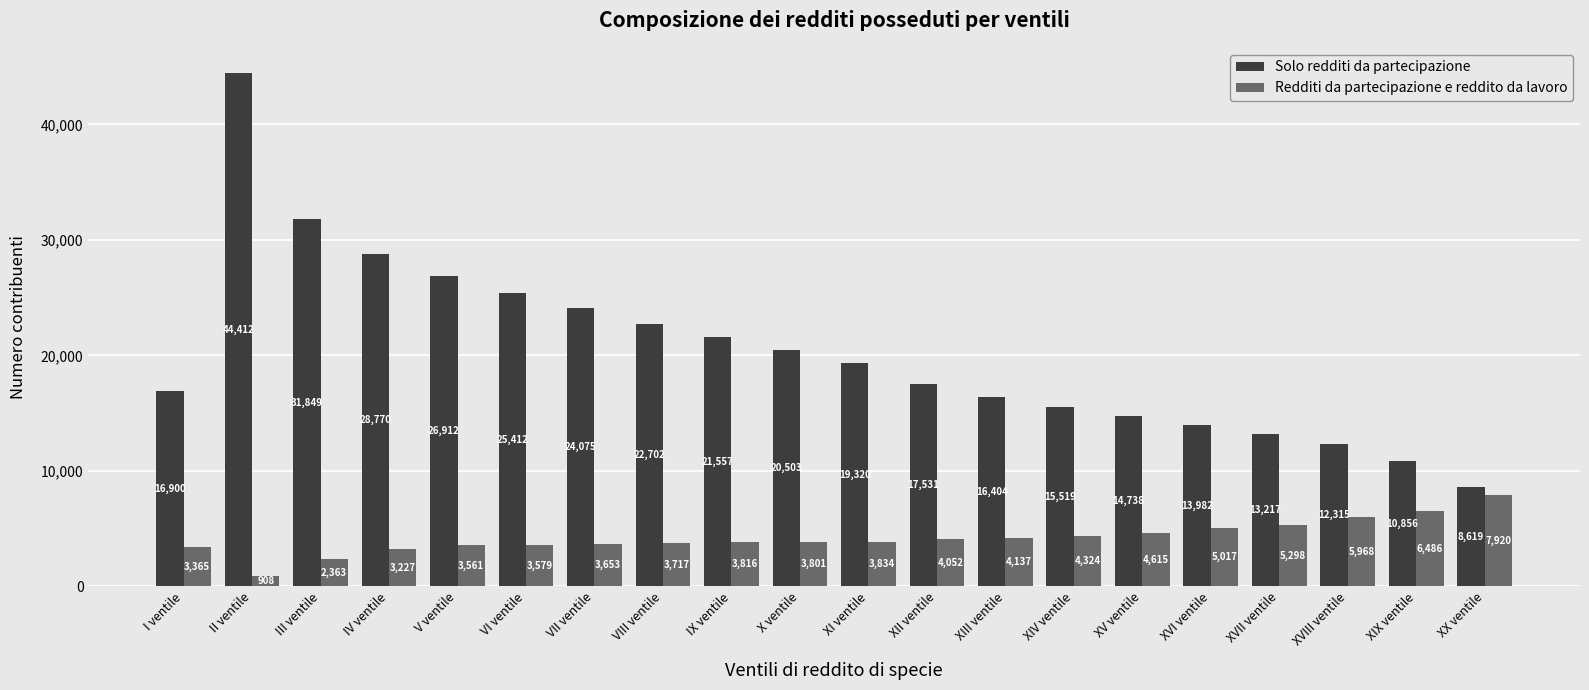

List the series in order of their peak value, lowest first.

Redditi da partecipazione e reddito da lavoro, Solo redditi da partecipazione